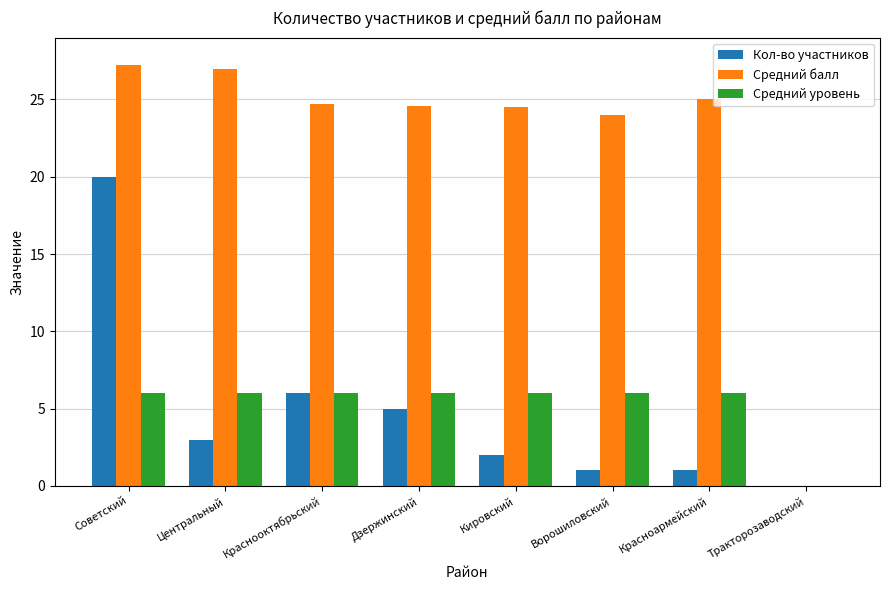

What is the sum of all Кол-во участников values?

38.0